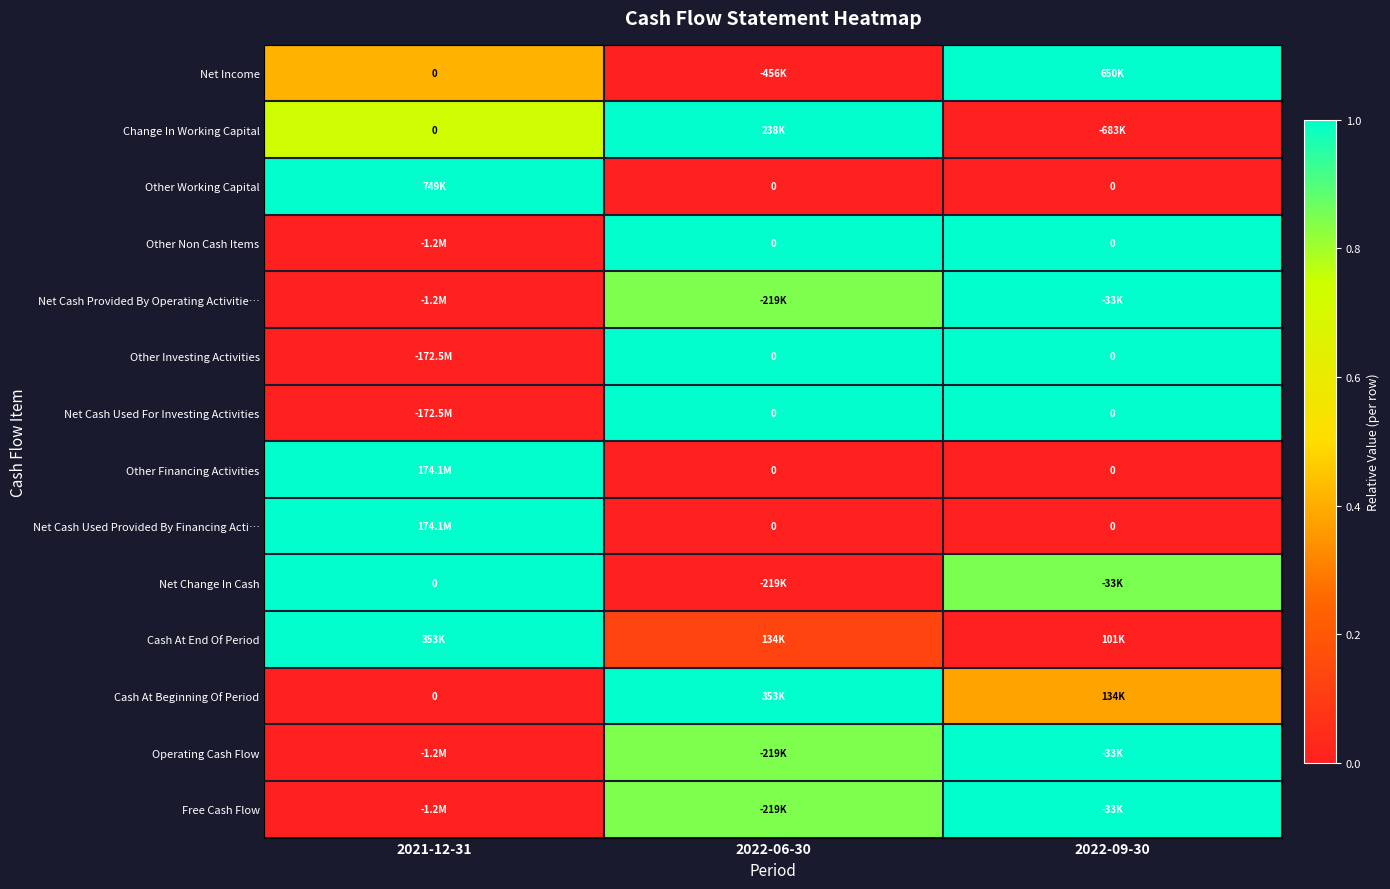

Count the number of categories in the chart.

3